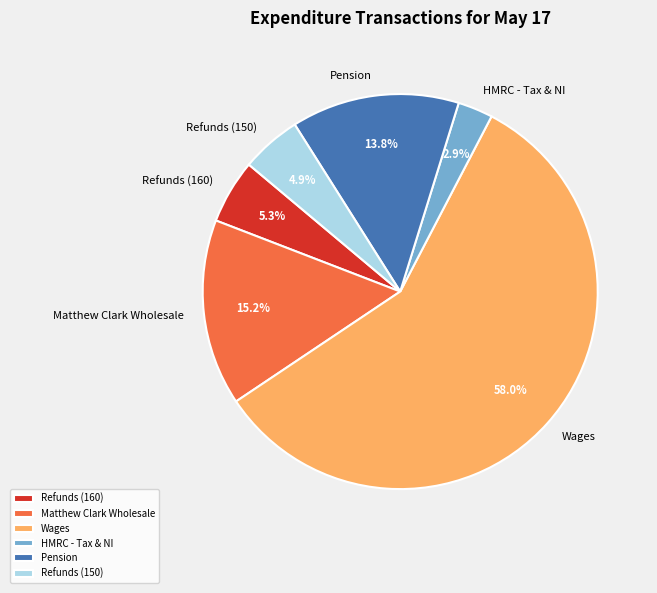

Does Matthew Clark Wholesale account for over 50% of the chart?

No